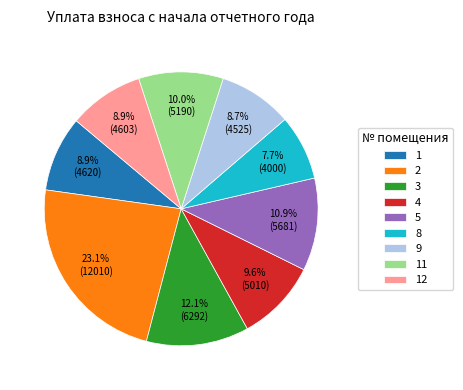

Combined, do 11 and 3 account for over 50%?

No